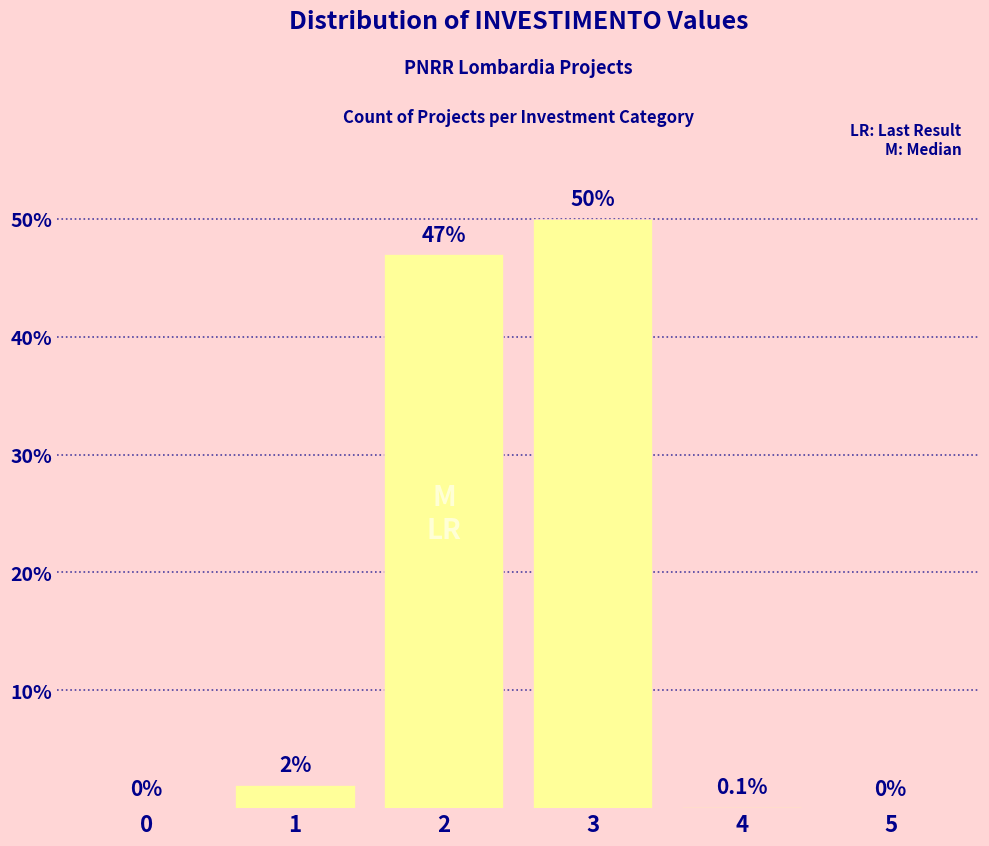

Reading right to left, list all the values displayed in this chart.

5=0.0	4=0.1	3=50.0	2=47.0	1=2.0	0=0.0